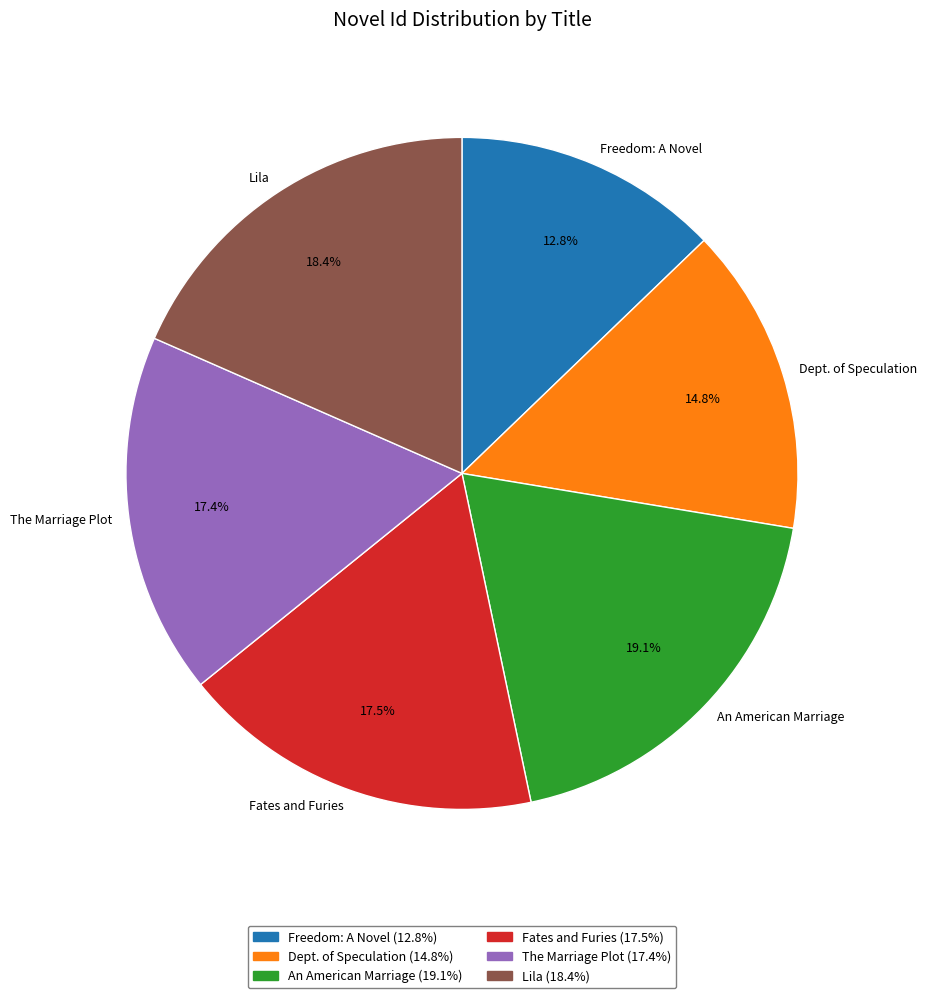

To the nearest percent, what portion does Dept. of Speculation represent?

15%